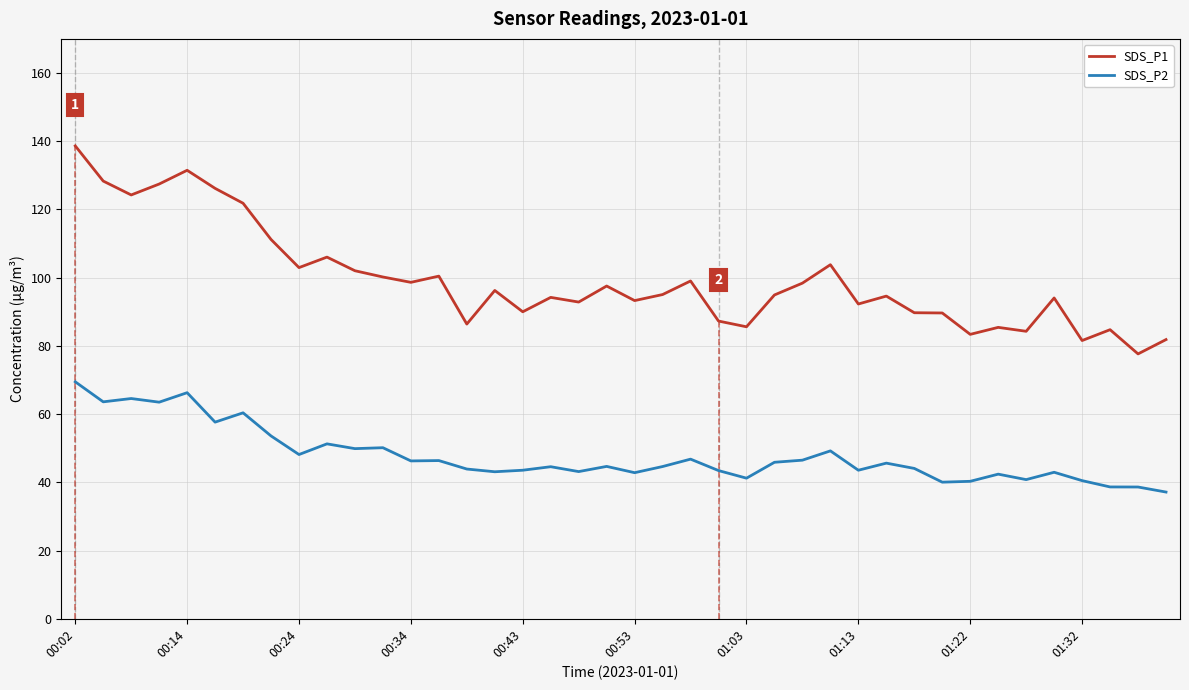

The SDS_P1 series shows 103.8 at 27. True or false?

True